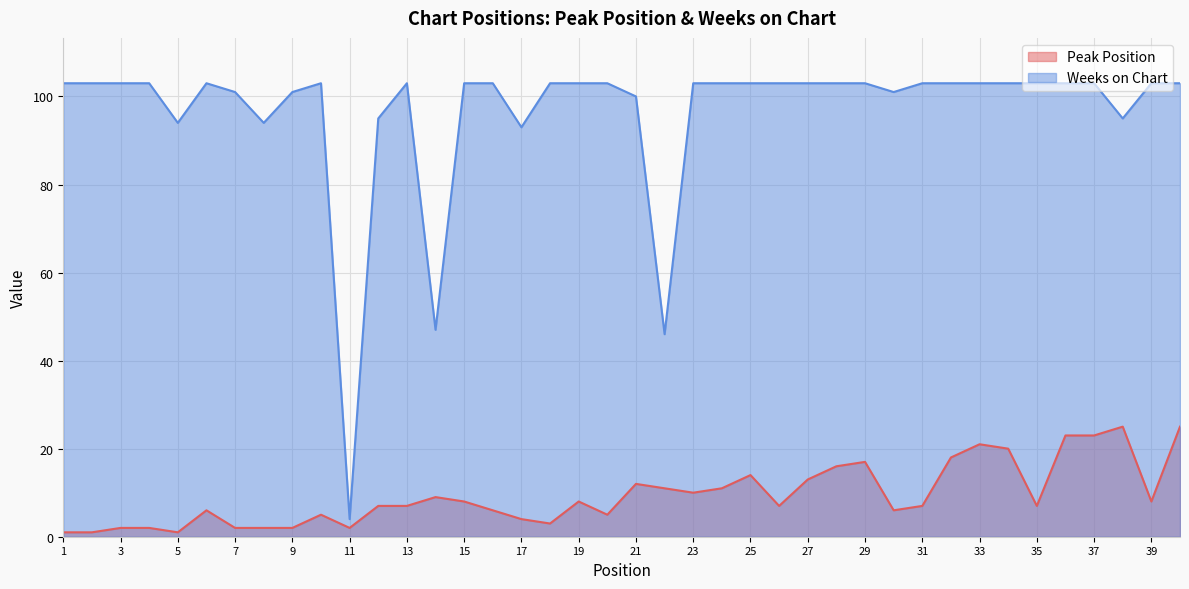

The value of Weeks on Chart at 19 is 53. True or false?

False